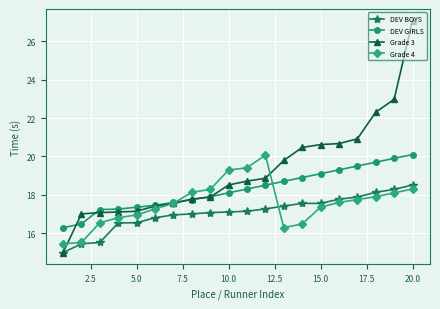

What is the difference between the second highest and minimum values in the DEV GIRLS series?

3.6